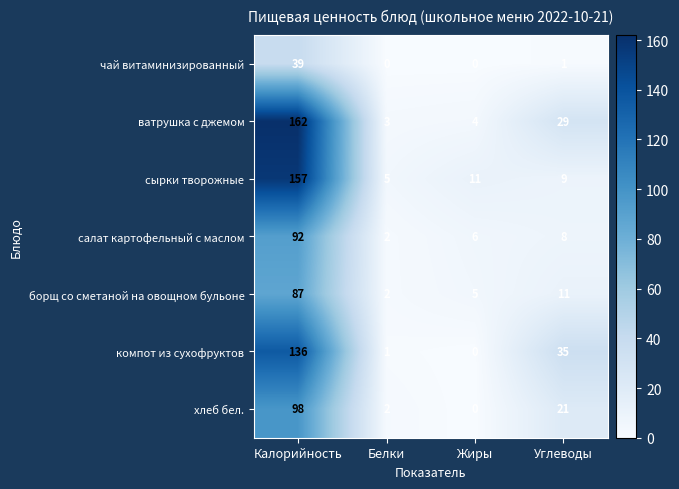

Reading right to left, transcribe all the data shown in this chart.

чай витаминизированный: 1	0	0	39
ватрушка с джемом: 29	4	3	162
сырки творожные: 9	11	5	157
салат картофельный с маслом: 8	6	2	92
борщ со сметаной на овощном бульоне: 11	5	2	87
компот из сухофруктов: 35	0	1	136
хлеб бел.: 21	0	2	98